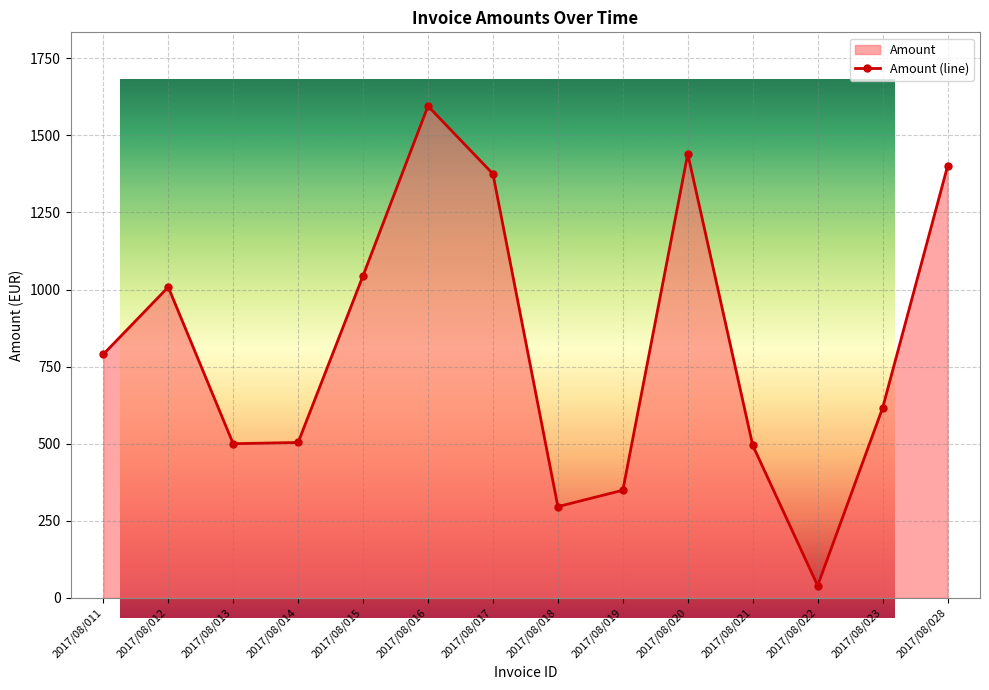

At which label is the value closest to 817?

2017/08/011